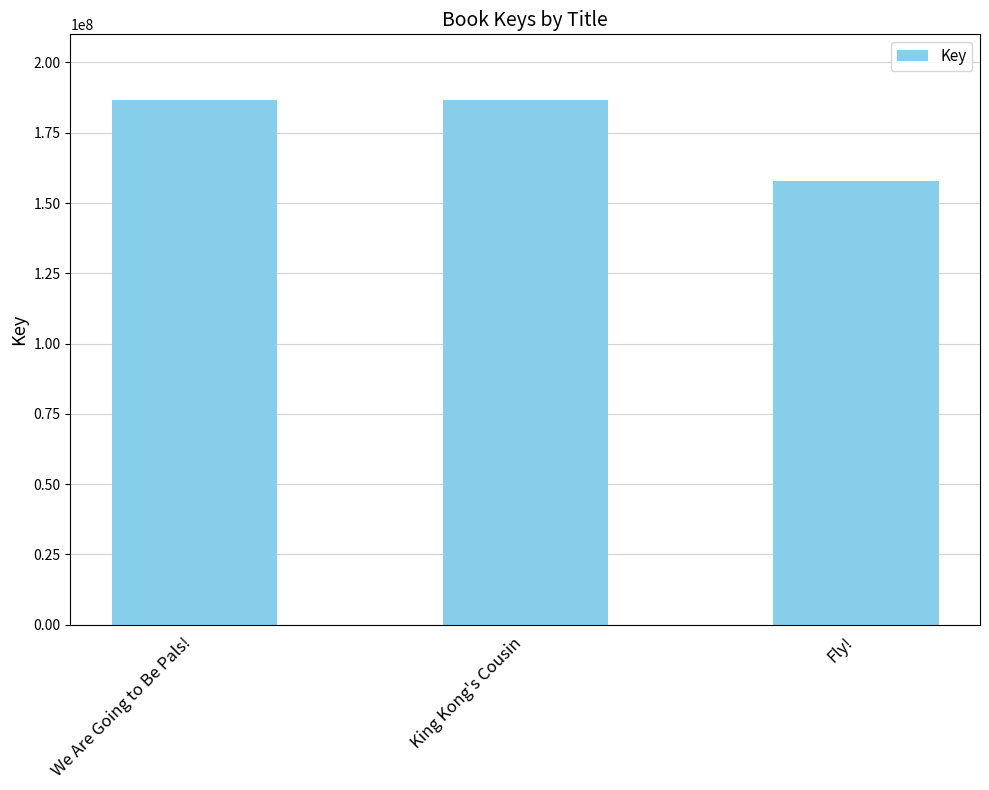

What value does the data have at King Kong's Cousin?

186811851